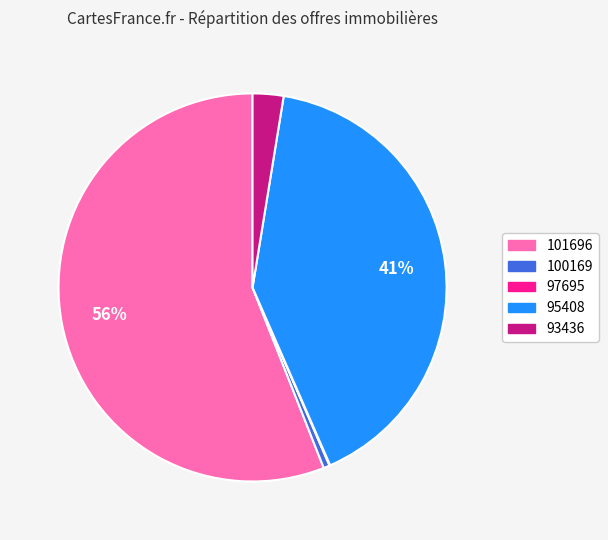

Which category accounts for the majority?

101696